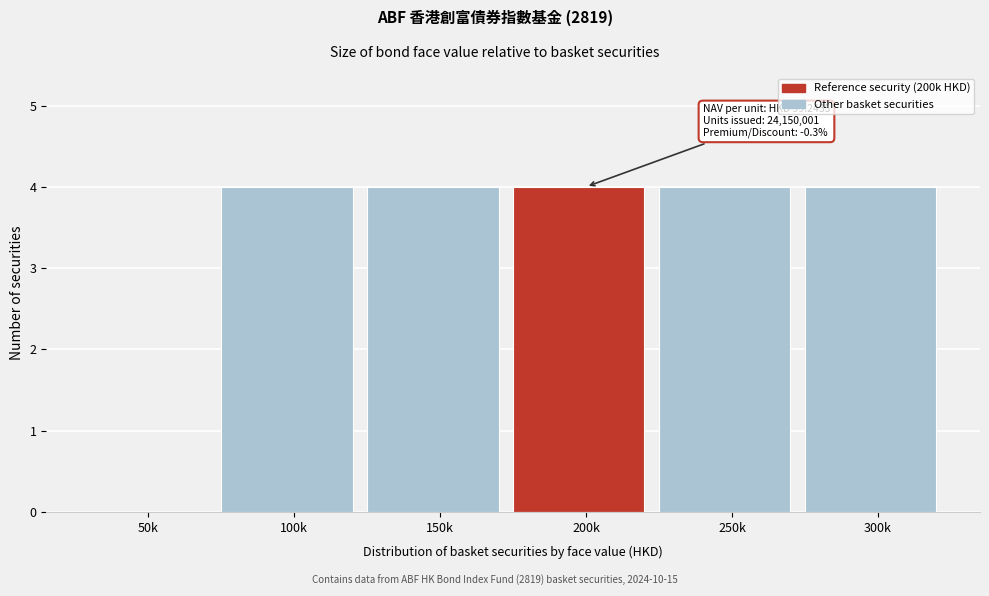

Reading right to left, transcribe all the data shown in this chart.

300k=4	250k=4	200k=4	150k=4	100k=4	50k=0